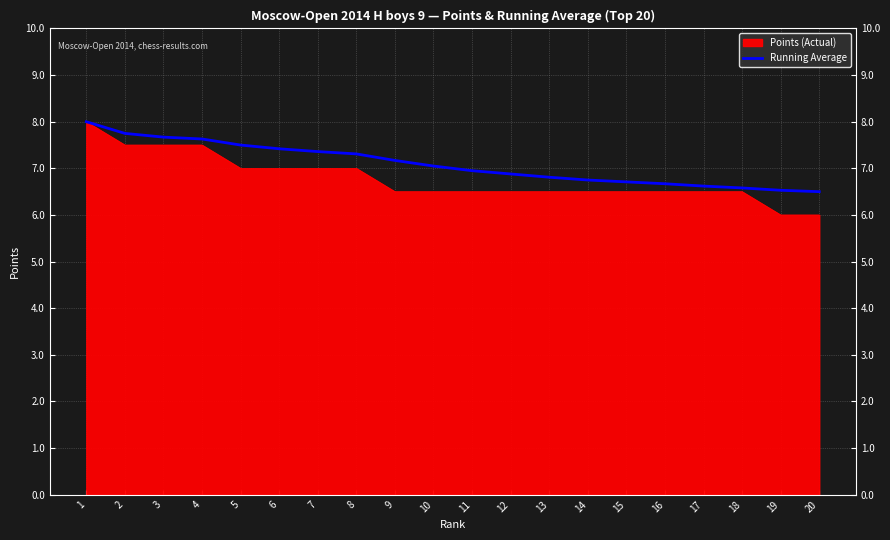

Which series has the widest spread of values?

Points (Actual)